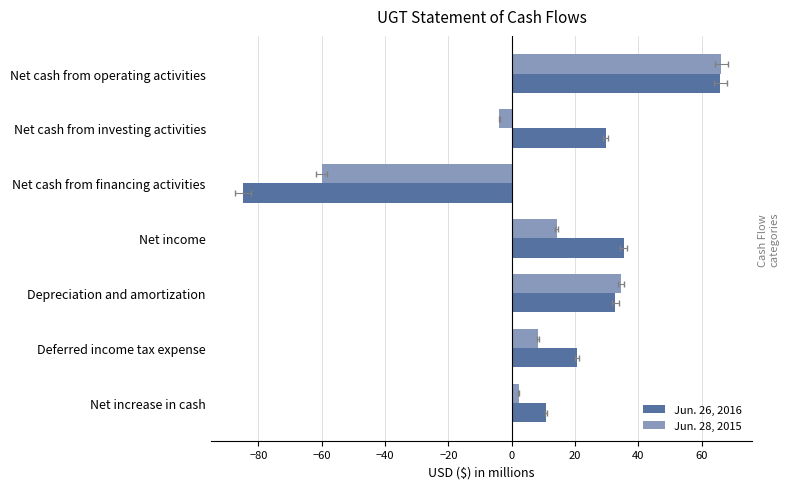

What is the sum of all Jun. 28, 2015 values?

61.3